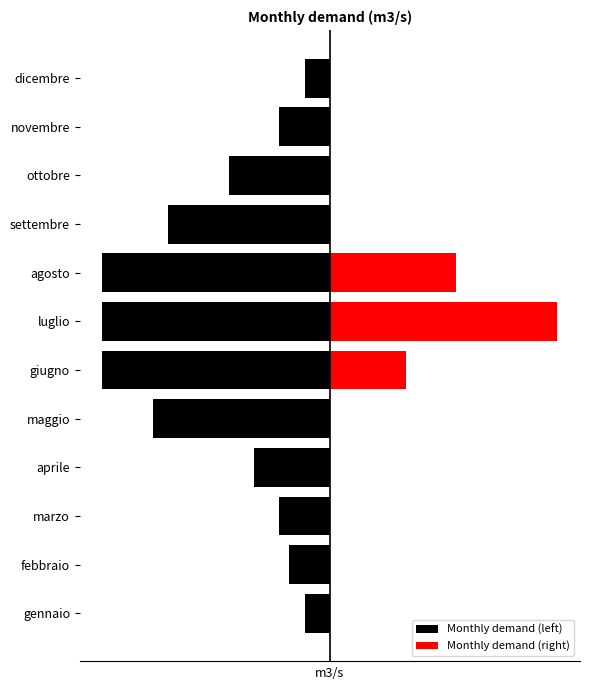

Does the chart contain any negative values?

Yes